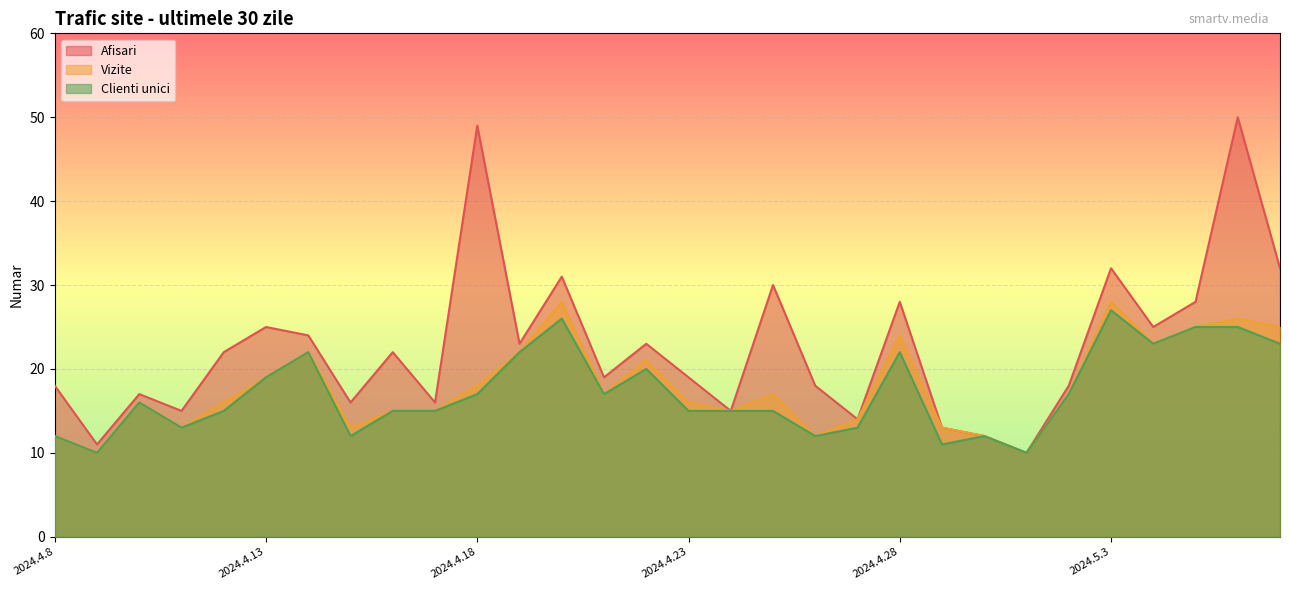

What is the sum of the Vizite values at 2024.4.8 and 2024.4.11?

25